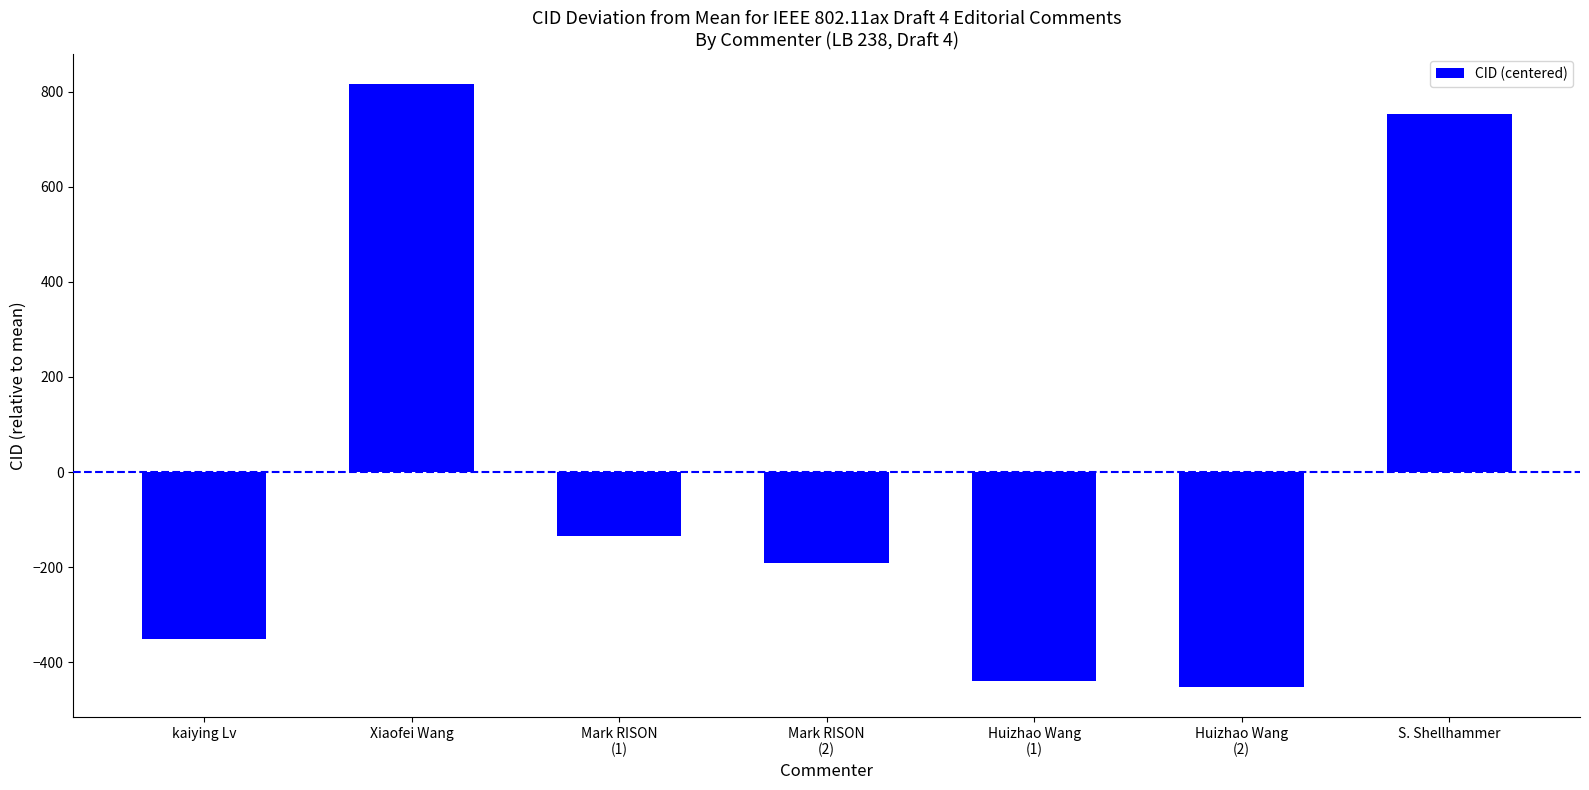

Reading left to right, extract all data points from this chart.

kaiying Lv=-351.3	Xiaofei Wang=815.7	Mark RISON
(1)=-134.3	Mark RISON
(2)=-191.3	Huizhao Wang
(1)=-440.3	Huizhao Wang
(2)=-451.3	S. Shellhammer=752.7